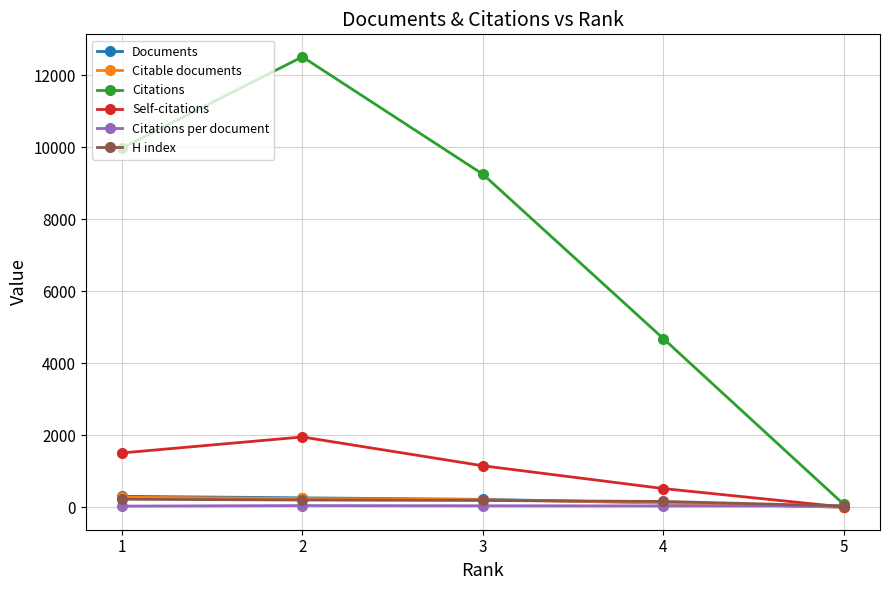

Between 4 and 1, which is larger?

1